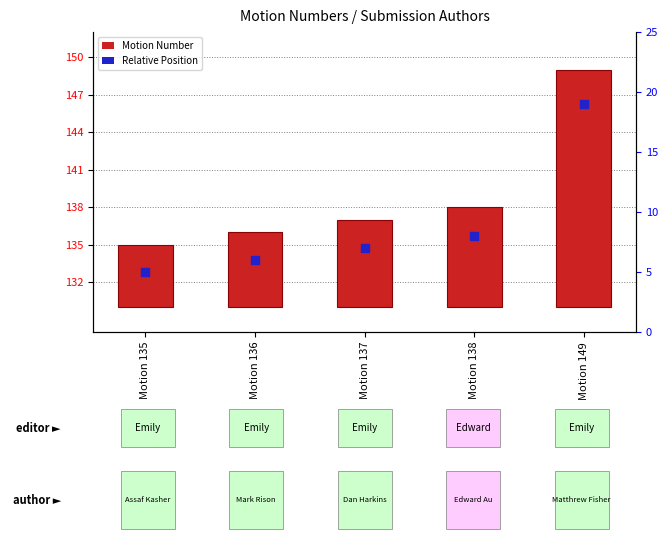

Is the value of Motion Number at Motion 137 greater than the value of Relative Position at Motion 135?

Yes